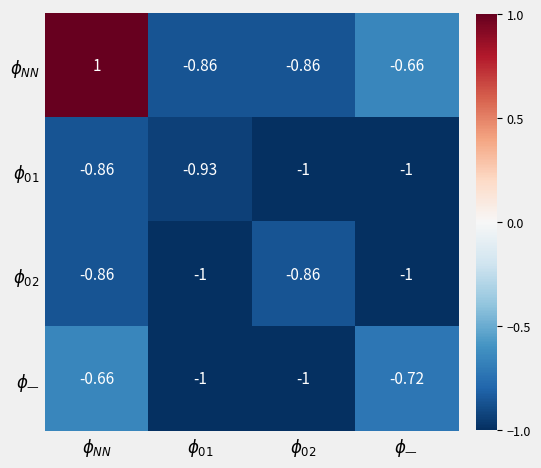

Which has a higher value, $\phi_{—}$ or $\phi_{02}$?

$\phi_{—}$